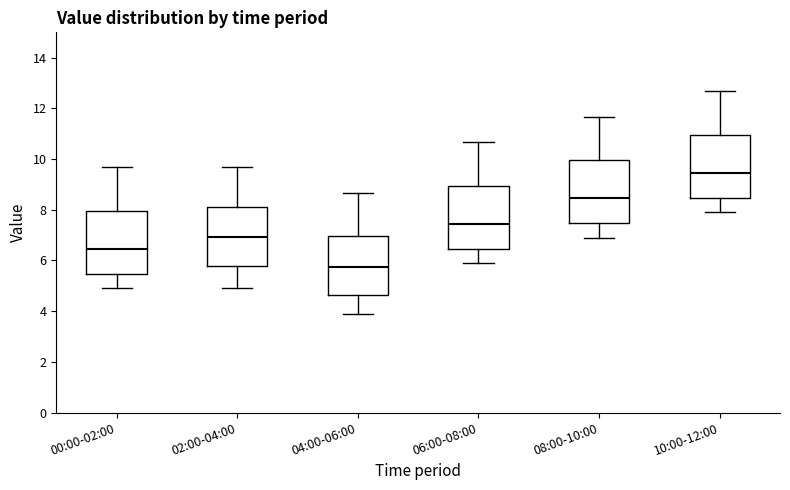

Reading left to right, transcribe this box plot: for each box, give where its median line is, the range the box spans, and where its two whiskers end, as read against the y-axis. The values are not printed on the chart, so give them approximately, as read against the axis.

00:00-02:00: median 6.4, box 5.4 to 8.0, whiskers 5.0 to 9.6
02:00-04:00: median 7.0, box 5.8 to 8.2, whiskers 5.0 to 9.6
04:00-06:00: median 5.8, box 4.6 to 7.0, whiskers 4.0 to 8.6
06:00-08:00: median 7.4, box 6.4 to 9.0, whiskers 6.0 to 10.6
08:00-10:00: median 8.4, box 7.4 to 10.0, whiskers 7.0 to 11.6
10:00-12:00: median 9.4, box 8.4 to 11.0, whiskers 8.0 to 12.6